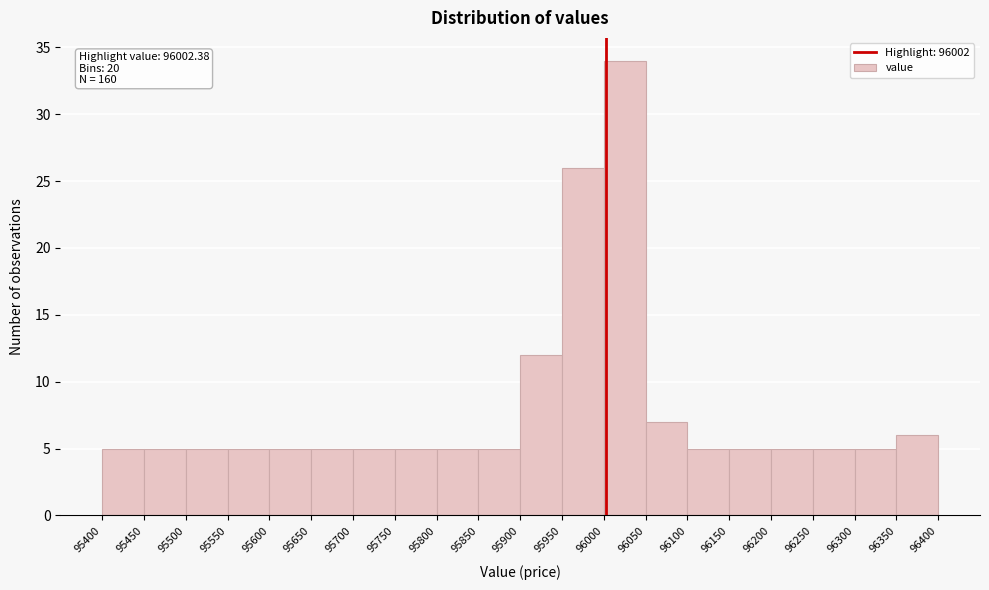

Which range on the x-axis has the tallest bar?

96000 to 96050